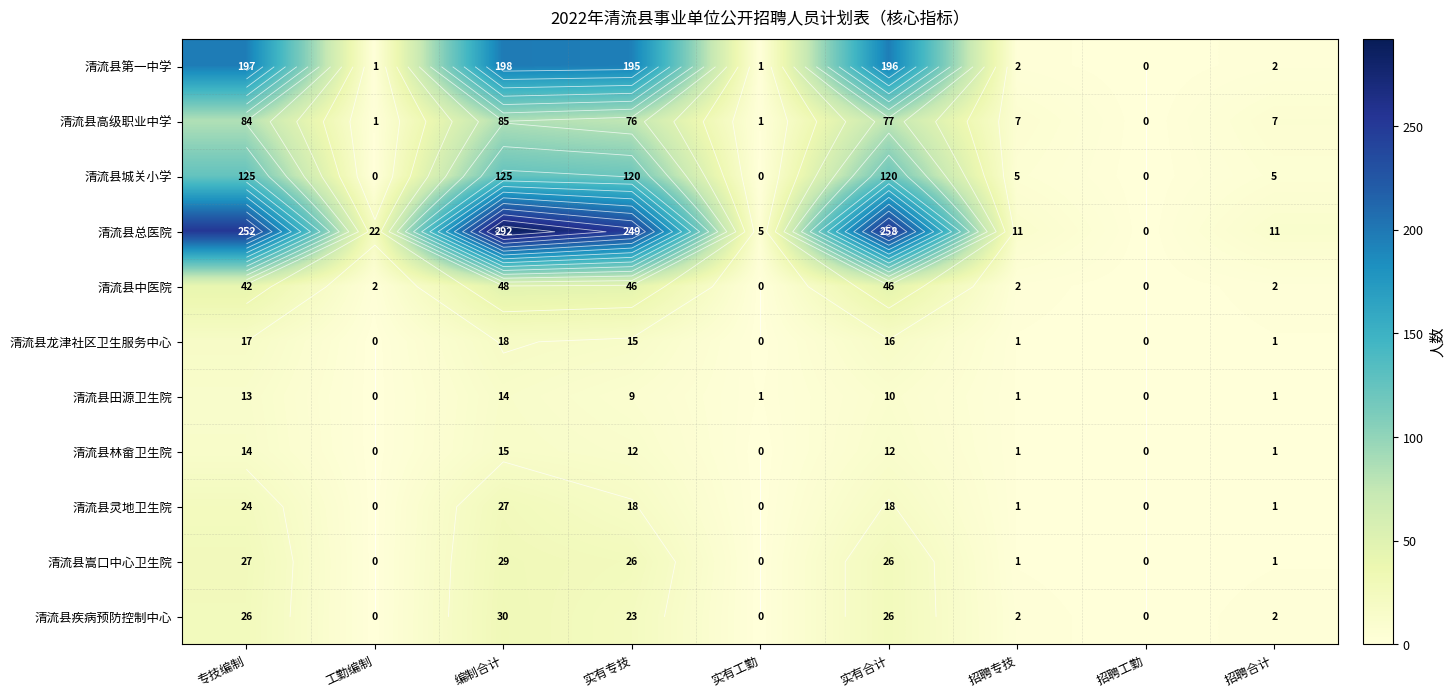

Which series has the largest range (max minus min)?

清流县总医院